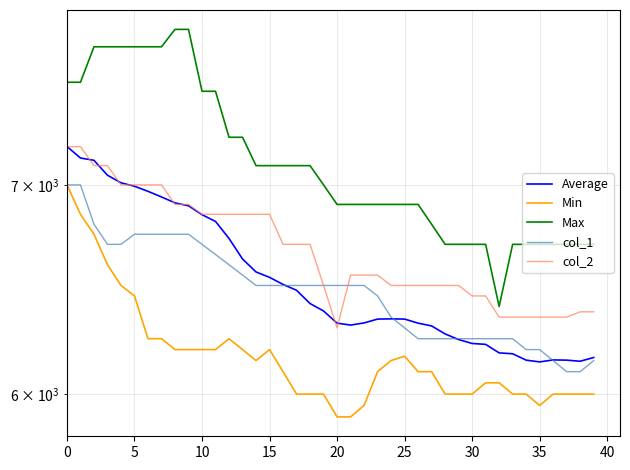

True or false: col_2 has more than 2 interior local peaks.

False